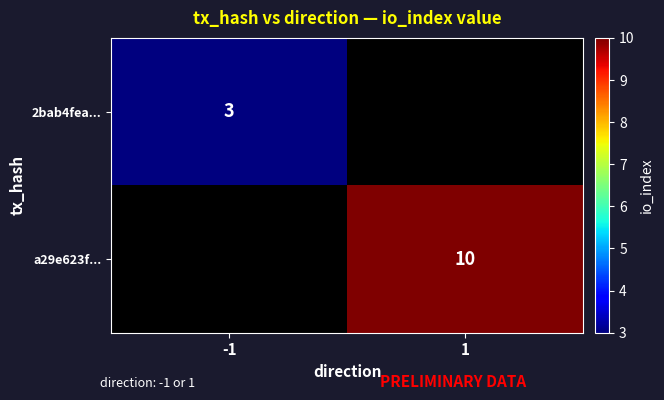

The value of 2bab4fea... at -1 is 4. True or false?

False